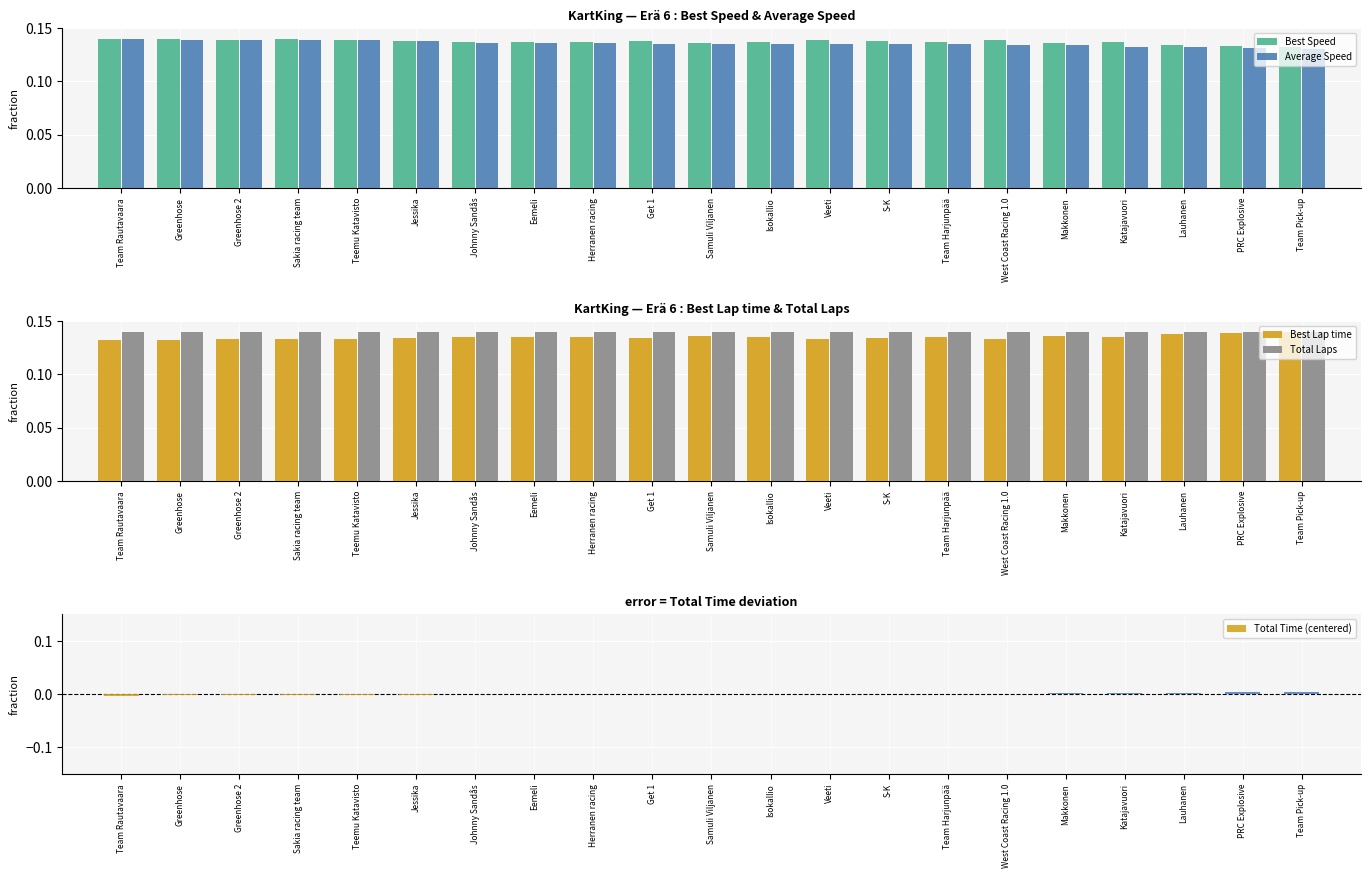

Between Herranen racing and Isokallio, which series saw the biggest shift?

Average Speed